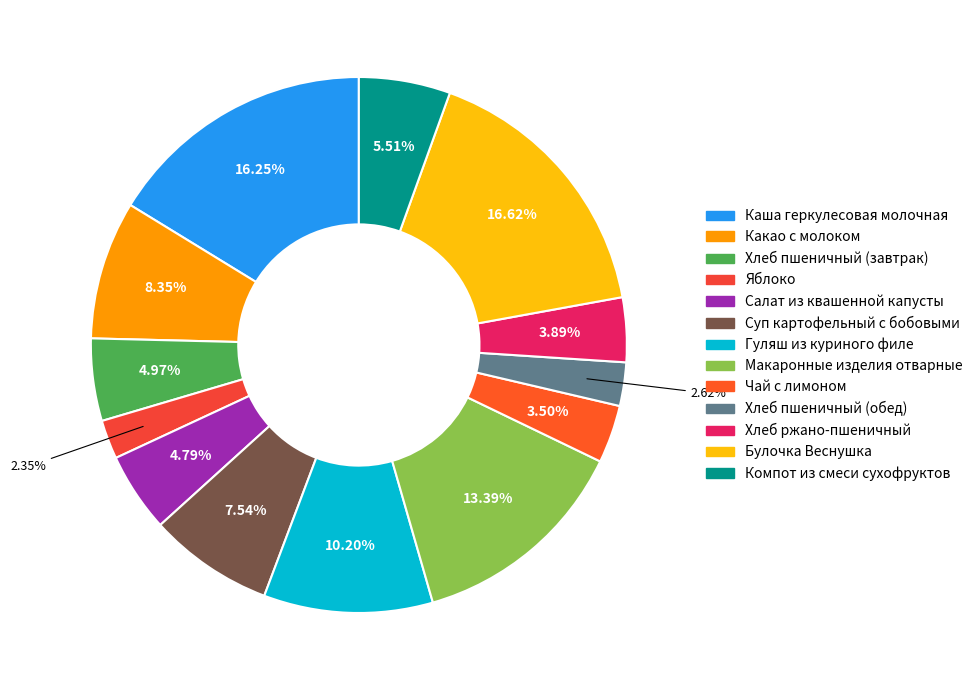

Approximately how many times larger is the value at Макаронные изделия отварные compared to Какао с молоком?

1.6